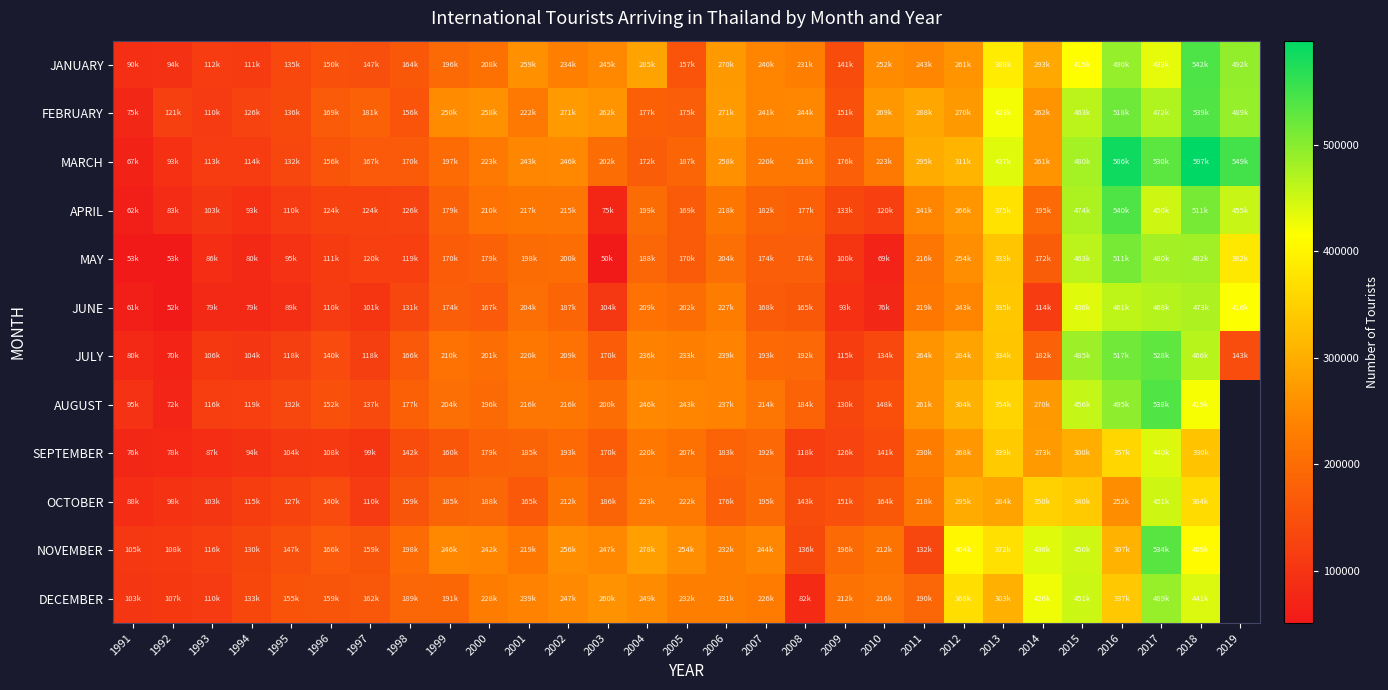

At how many categories does at least one series exceed 502988?

4